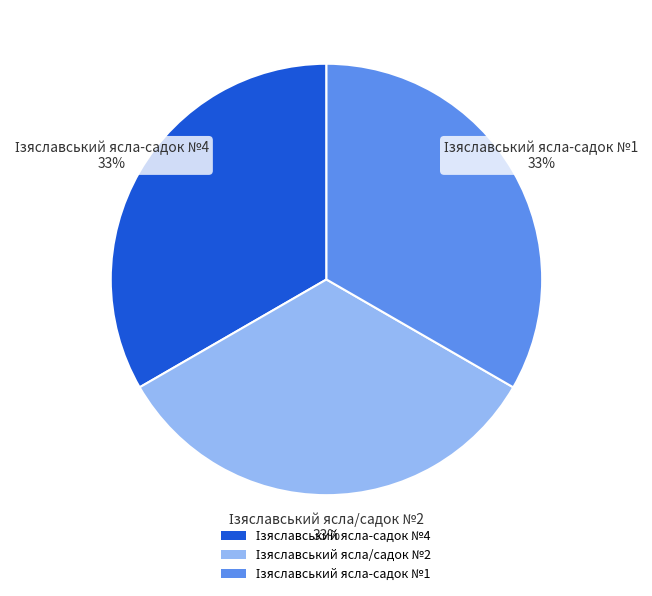

Count the number of slices in the pie.

3